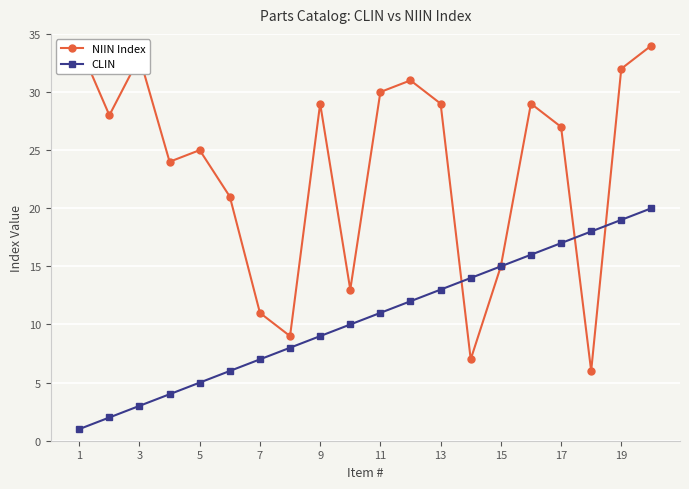

Does the chart display data point markers on the line(s)?

Yes